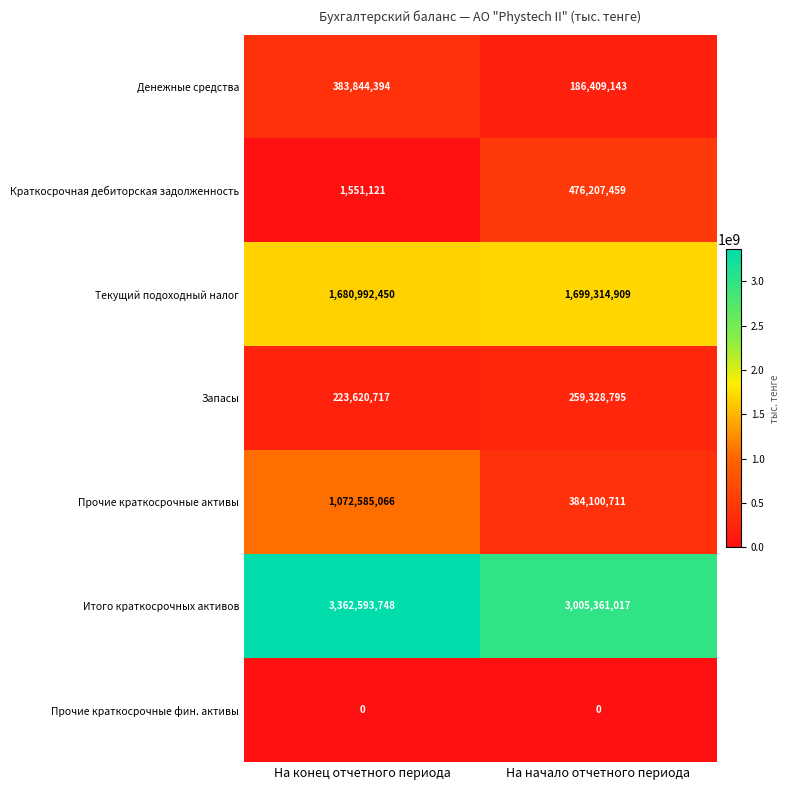

Where is Итого краткосрочных активов nearest to the value 3183977382?

На начало отчетного периода